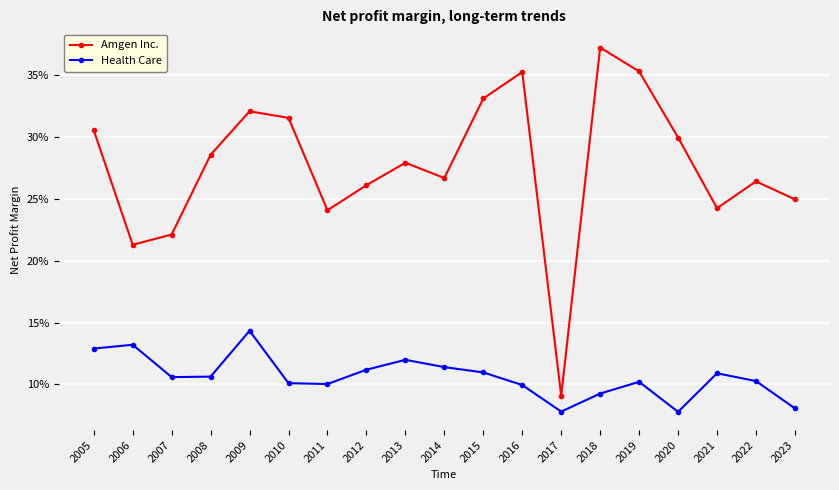

What are all the series names shown in the legend?

Amgen Inc., Health Care